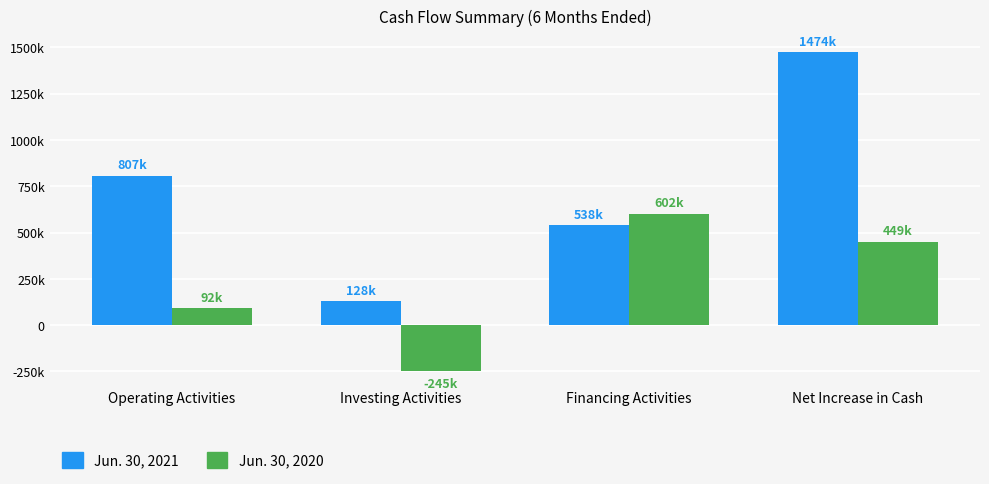

What is the value of the Jun. 30, 2021 bar at the 4th from the left?

1474001